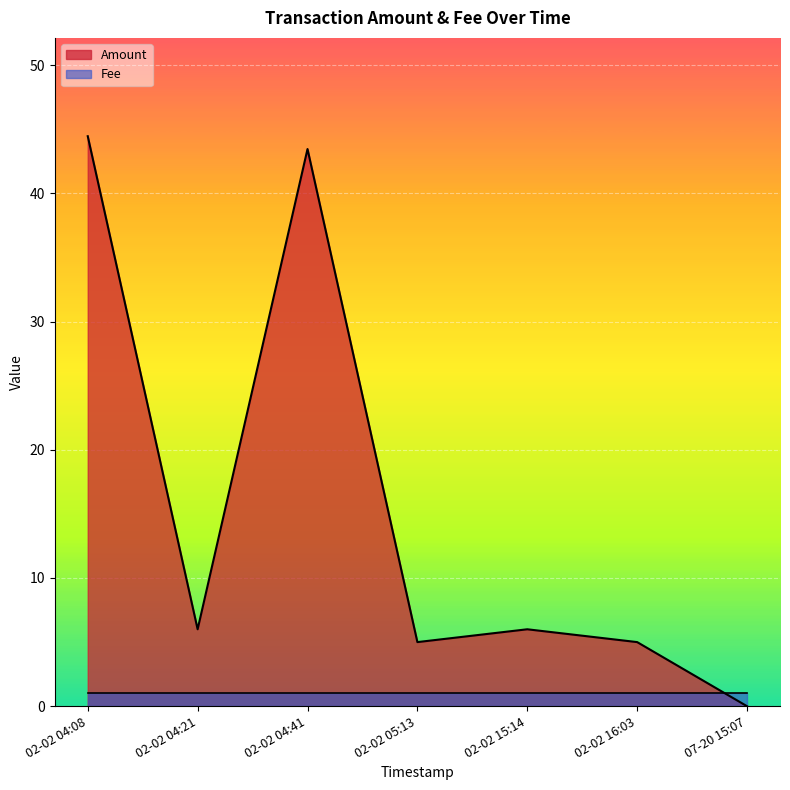

What is the greatest value displayed?

44.5